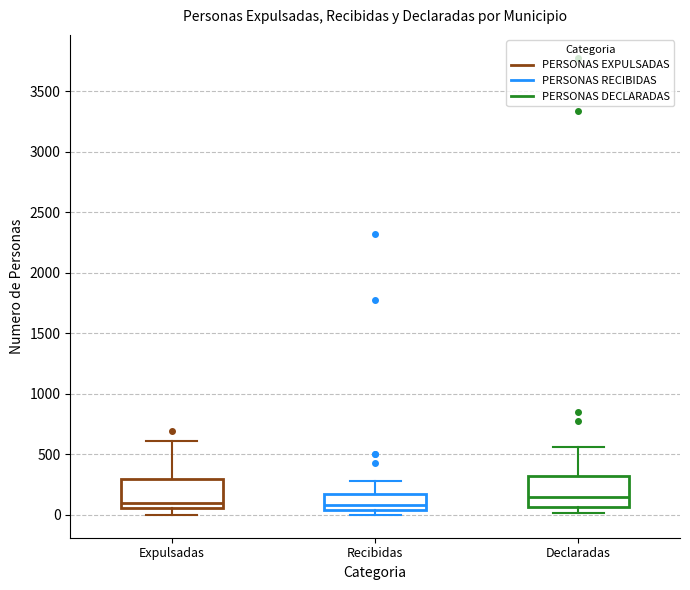

Reading left to right, read every box against the y-axis: the position of its median line, the range the box covers, and the ends of its whiskers. The values are not printed on the chart, so give them approximately, as read against the axis.

Expulsadas: median 100, box 50 to 300, whiskers 0 to 600
Recibidas: median 100, box 50 to 200, whiskers 0 to 300
Declaradas: median 150, box 50 to 300, whiskers 0 to 550